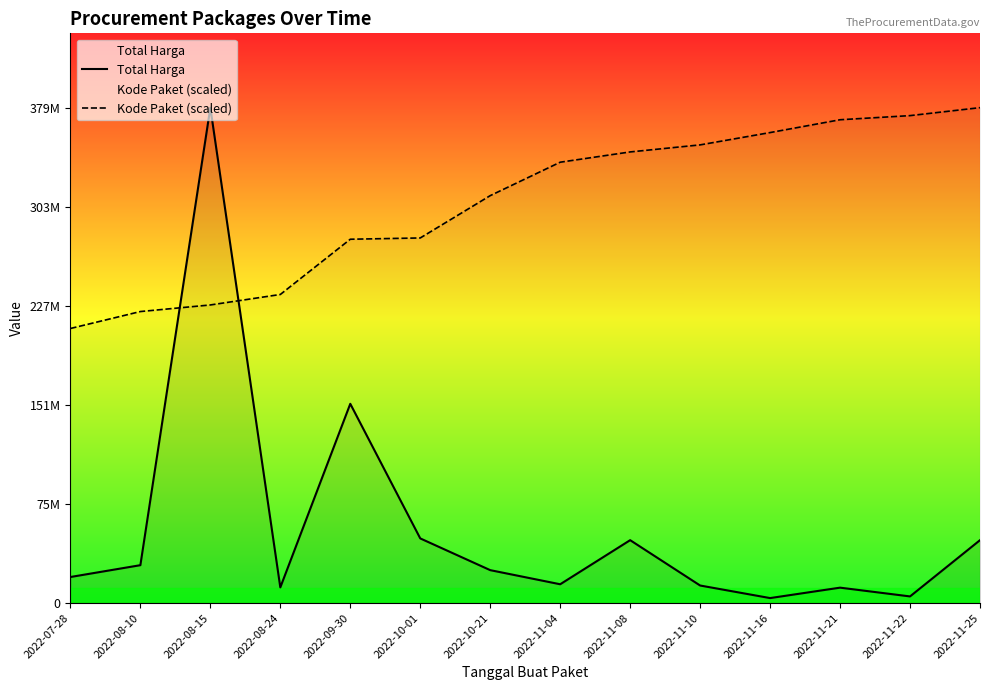

What is the difference between the highest and lowest values at 2022-11-10?

337146970.6